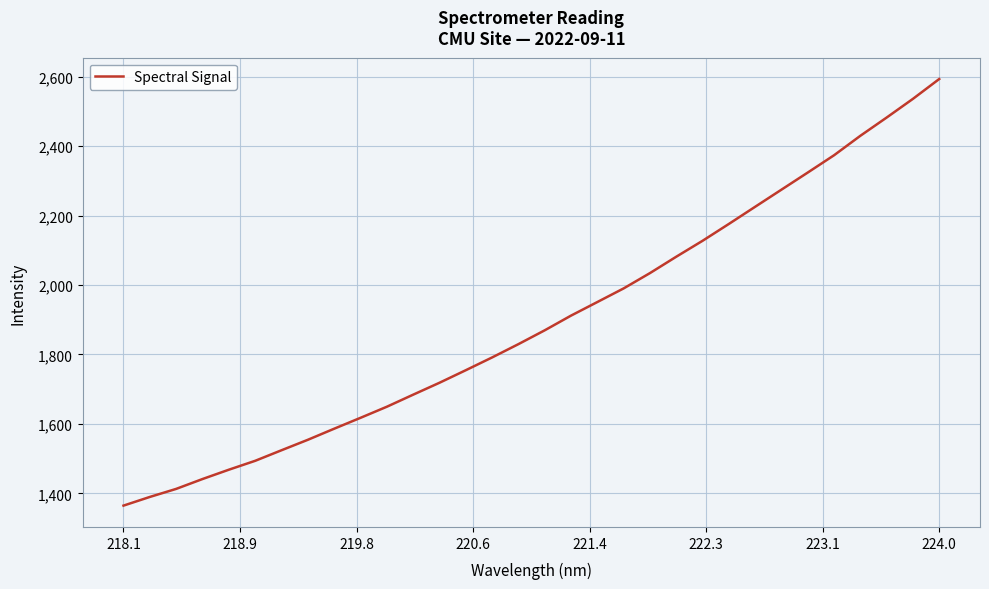

What is the difference between the maximum and minimum values?

1228.4